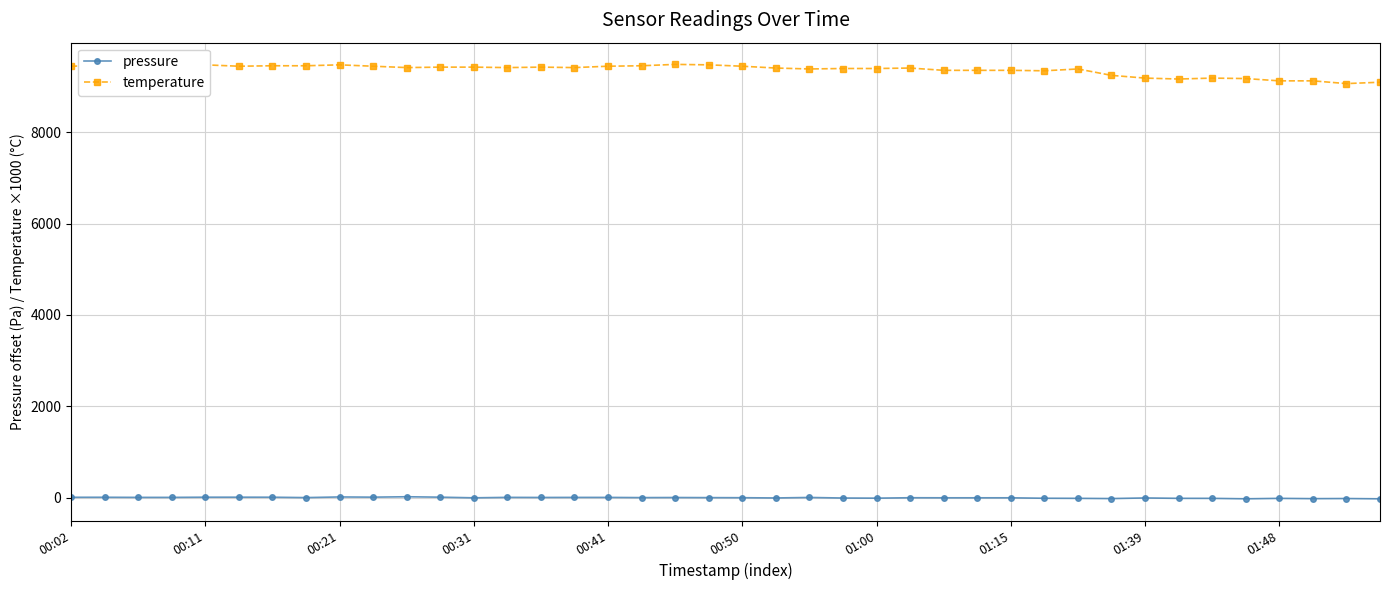

What is the sum of all temperature values?

374400.0